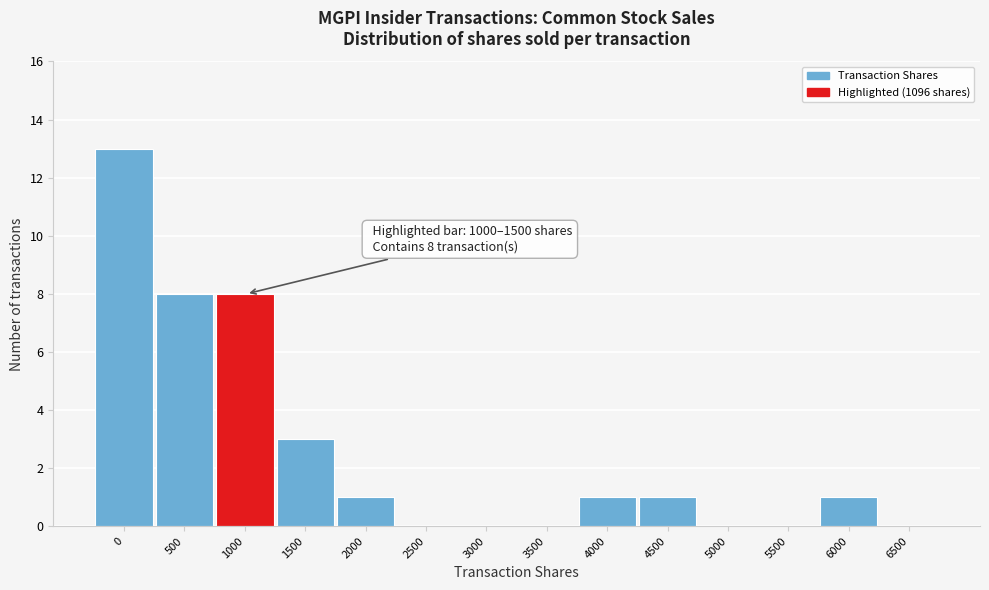

Reading left to right, list all the values displayed in this chart.

0=13	500=8	1000=8	1500=3	2000=1	2500=0	3000=0	3500=0	4000=1	4500=1	5000=0	5500=0	6000=1	6500=0